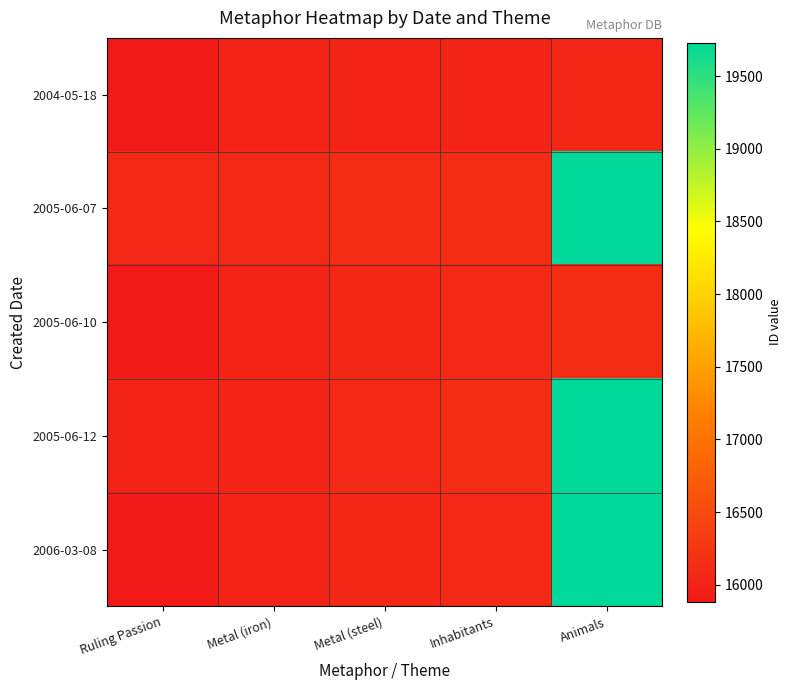

At which category is the sum across all series the highest?

Animals